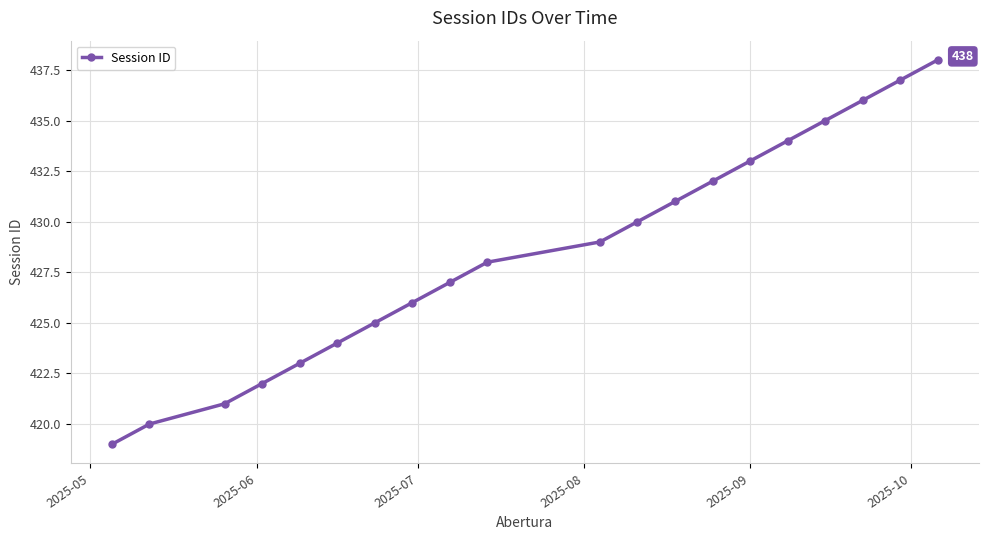

What is the sum of all values?

8570